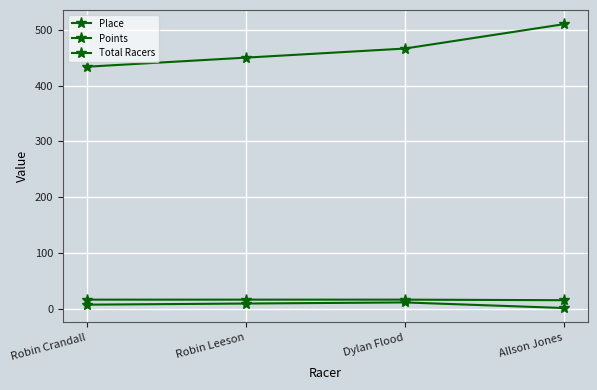

Does the chart have visible grid lines?

Yes